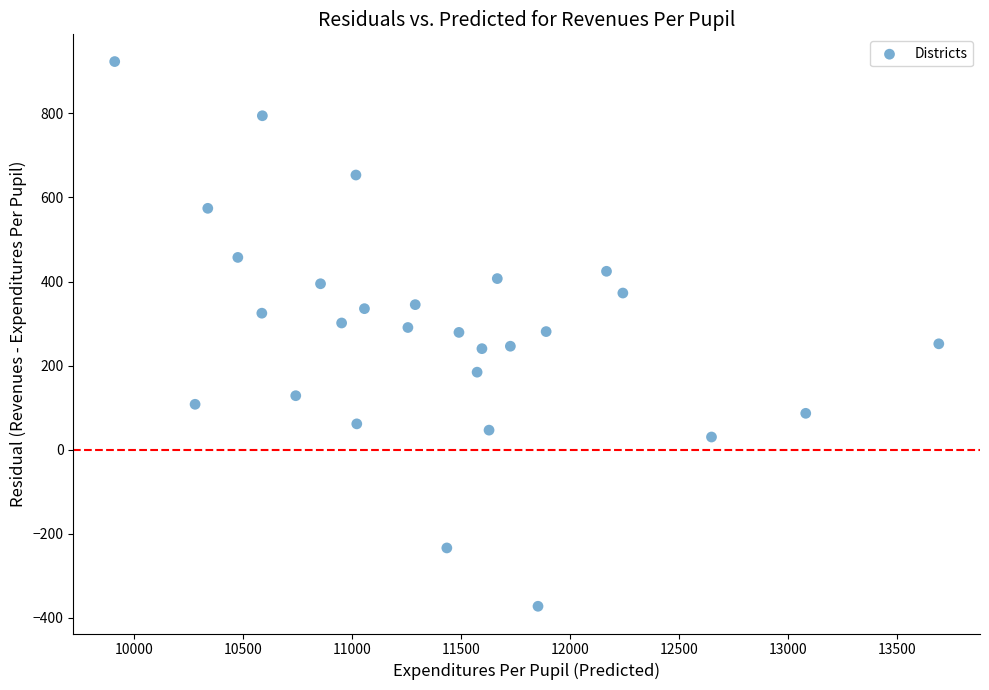

What is the range of X values (max minus min)?

3778.6